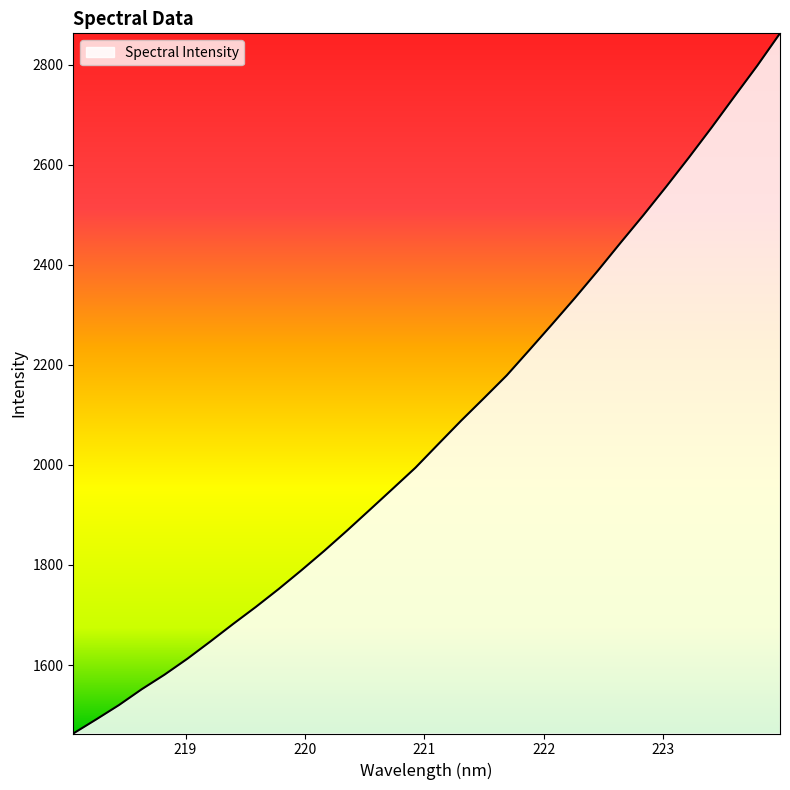

How many lines are shown in the chart?

1